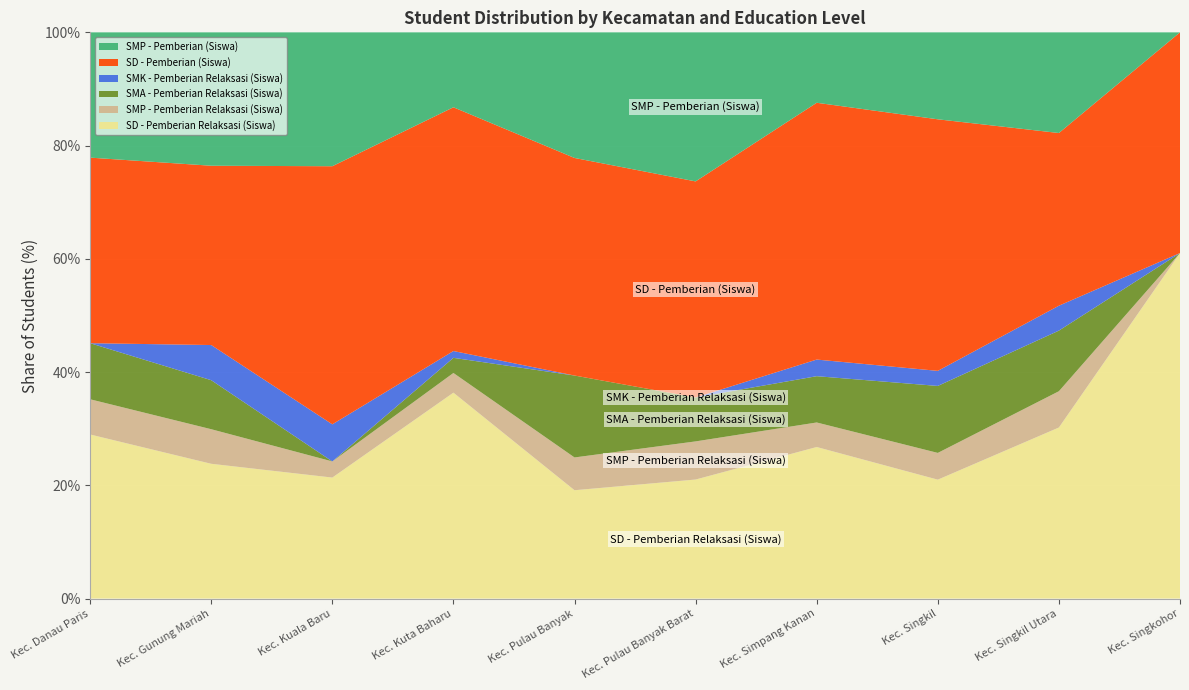

Reading left to right, transcribe all the data shown in this chart.

SD - Pemberian Relaksasi (Siswa): Kec. Danau Paris=275	Kec. Gunung Mariah=690	Kec. Kuala Baru=75	Kec. Kuta Baharu=272	Kec. Pulau Banyak=119	Kec. Pulau Banyak Barat=103	Kec. Simpang Kanan=383	Kec. Singkil=458	Kec. Singkil Utara=316	Kec. Singkohor=238
SMP - Pemberian Relaksasi (Siswa): Kec. Danau Paris=59	Kec. Gunung Mariah=177	Kec. Kuala Baru=10	Kec. Kuta Baharu=26	Kec. Pulau Banyak=36	Kec. Pulau Banyak Barat=33	Kec. Simpang Kanan=62	Kec. Singkil=103	Kec. Singkil Utara=67	Kec. Singkohor=0
SMA - Pemberian Relaksasi (Siswa): Kec. Danau Paris=94	Kec. Gunung Mariah=251	Kec. Kuala Baru=0	Kec. Kuta Baharu=20	Kec. Pulau Banyak=90	Kec. Pulau Banyak Barat=38	Kec. Simpang Kanan=117	Kec. Singkil=258	Kec. Singkil Utara=112	Kec. Singkohor=0
SMK - Pemberian Relaksasi (Siswa): Kec. Danau Paris=0	Kec. Gunung Mariah=180	Kec. Kuala Baru=23	Kec. Kuta Baharu=9	Kec. Pulau Banyak=0	Kec. Pulau Banyak Barat=0	Kec. Simpang Kanan=42	Kec. Singkil=58	Kec. Singkil Utara=46	Kec. Singkohor=0
SD - Pemberian (Siswa): Kec. Danau Paris=311	Kec. Gunung Mariah=918	Kec. Kuala Baru=160	Kec. Kuta Baharu=322	Kec. Pulau Banyak=239	Kec. Pulau Banyak Barat=187	Kec. Simpang Kanan=649	Kec. Singkil=969	Kec. Singkil Utara=319	Kec. Singkohor=152
SMP - Pemberian (Siswa): Kec. Danau Paris=210	Kec. Gunung Mariah=683	Kec. Kuala Baru=83	Kec. Kuta Baharu=99	Kec. Pulau Banyak=138	Kec. Pulau Banyak Barat=129	Kec. Simpang Kanan=178	Kec. Singkil=335	Kec. Singkil Utara=186	Kec. Singkohor=0